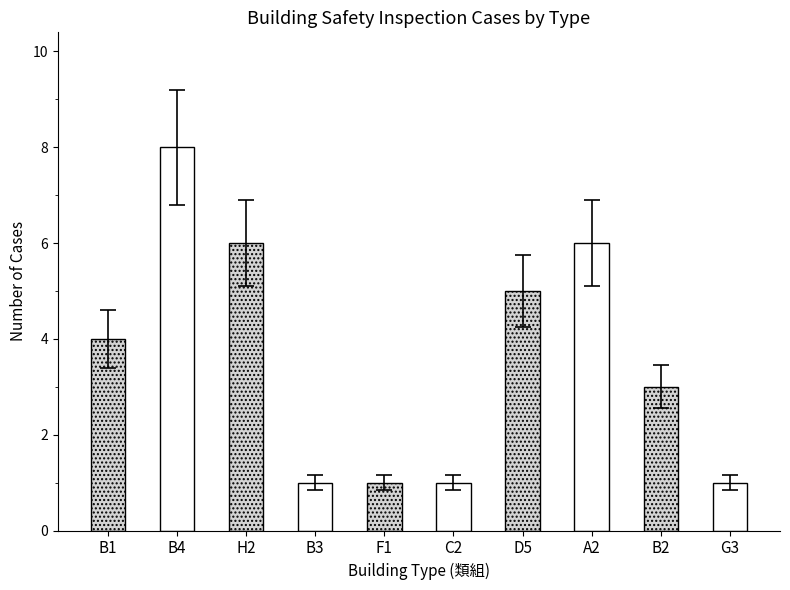

List the labels in order of value, largest first.

B4, H2, A2, D5, B1, B2, B3, F1, C2, G3